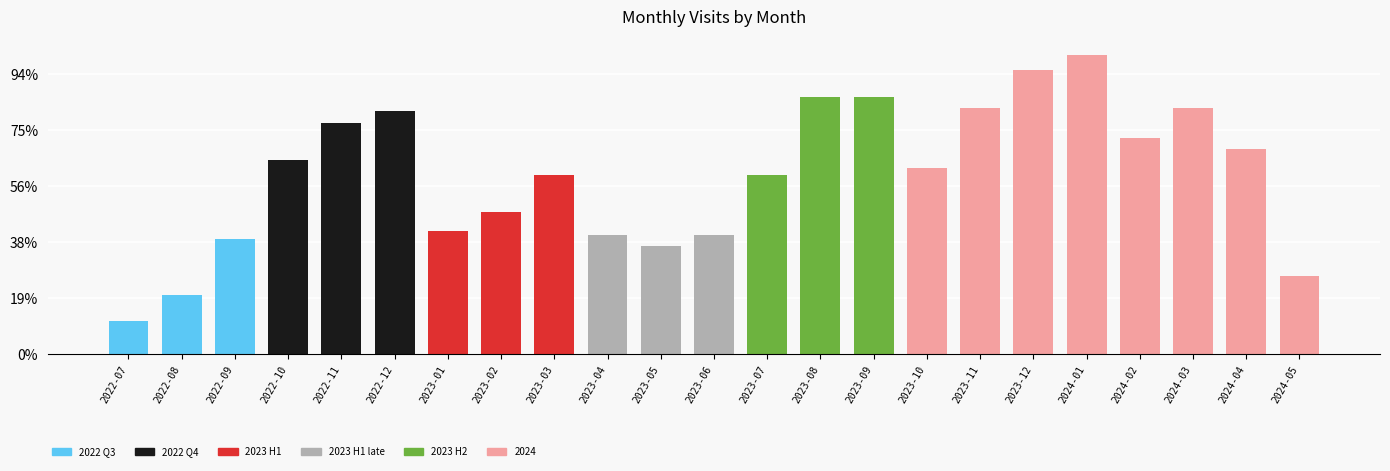

Are the bars horizontal?

No